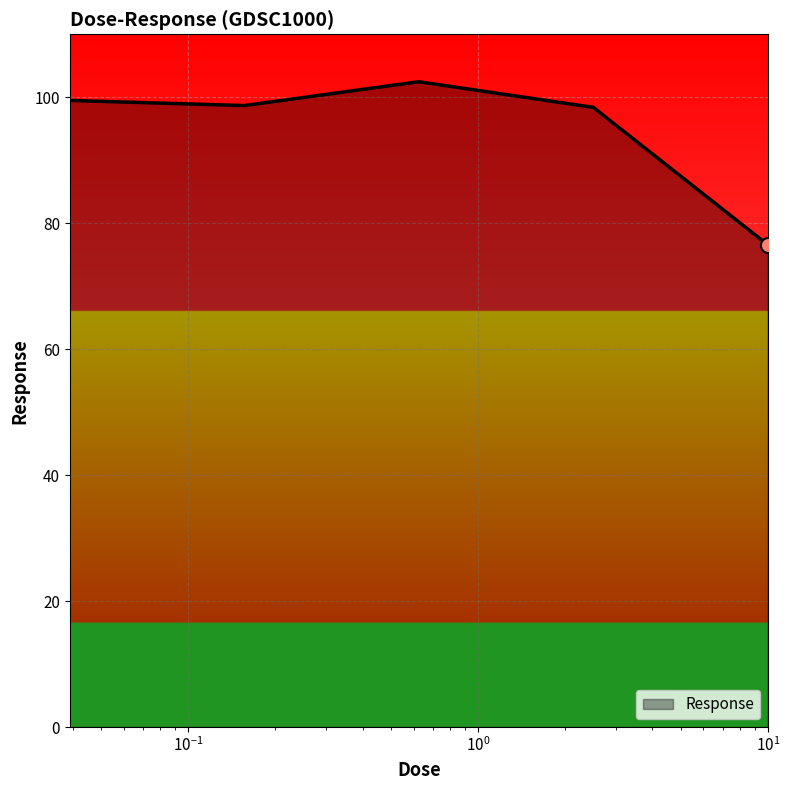

True or false: there are more than 1 points higher than both neighbors.

False